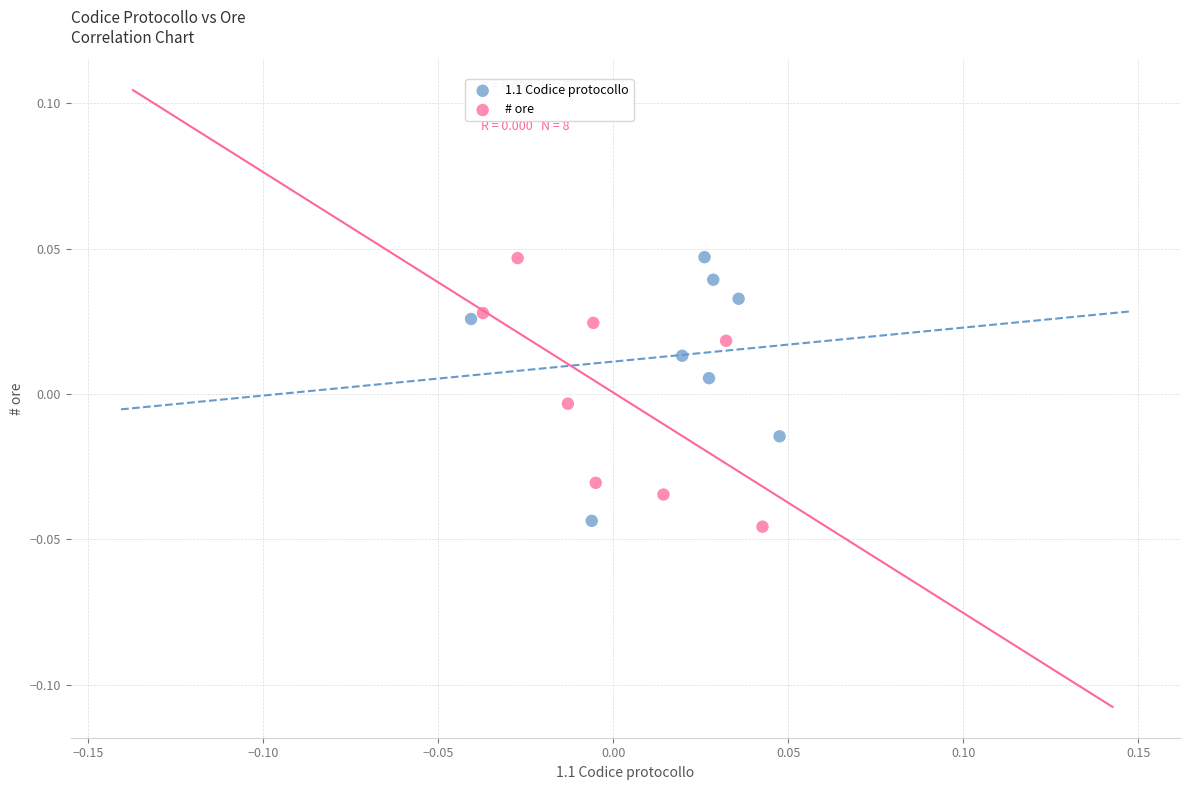

What are all the series names shown in the legend?

1.1 Codice protocollo, # ore